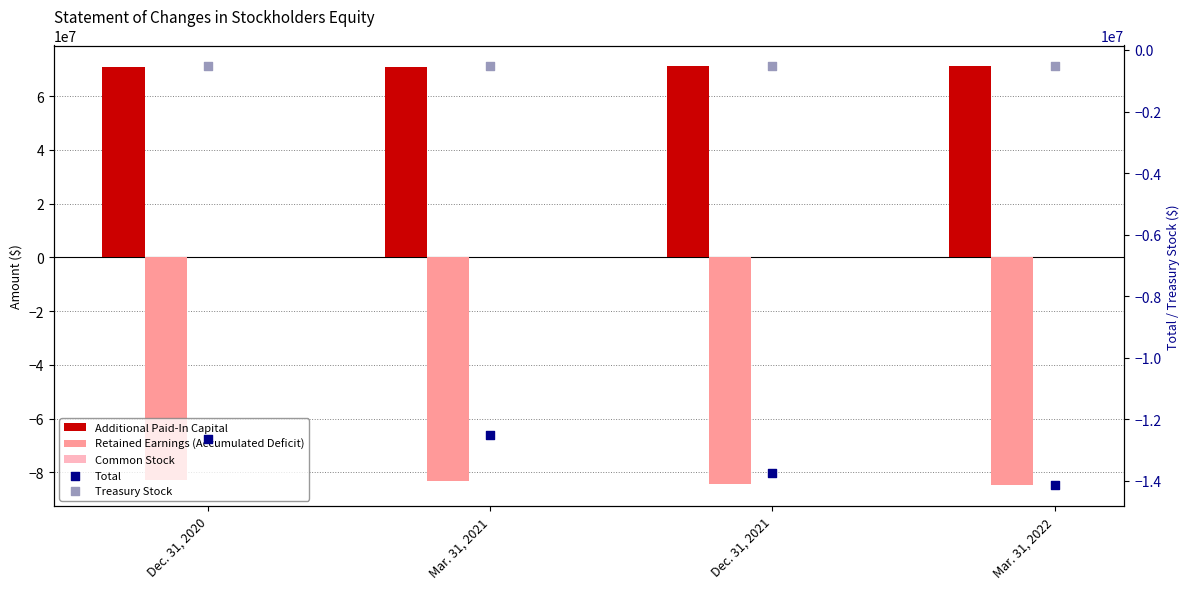

What are all the series names shown in the legend?

Additional Paid-In Capital, Retained Earnings (Accumulated Deficit), Common Stock, Total, Treasury Stock